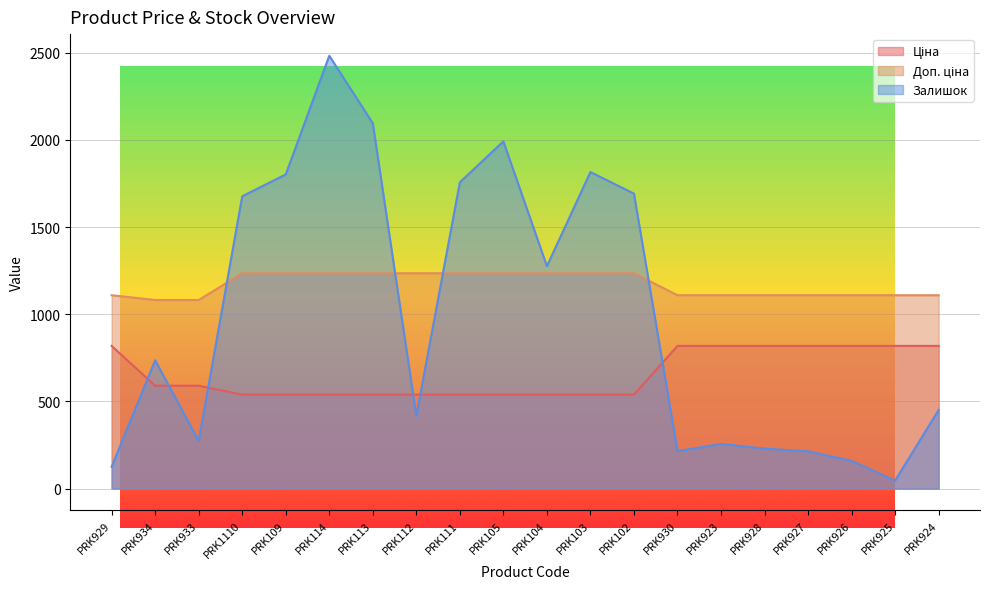

Reading left to right, list all the values displayed in this chart.

Ціна: 818.5	589.9	589.9	539.0	539.0	539.0	539.0	539.0	539.0	539.0	539.0	539.0	539.0	818.5	818.5	818.5	818.5	818.5	818.5	818.5
Доп. ціна: 1109.2	1081.7	1081.7	1235.4	1235.4	1235.4	1235.4	1235.4	1235.4	1235.4	1235.4	1235.4	1235.4	1109.2	1109.2	1109.2	1109.2	1109.2	1109.2	1109.2
Залишок: 125.0	736.0	273.0	1677.0	1802.0	2483.0	2096.0	417.0	1757.0	1992.0	1276.0	1816.0	1692.0	215.0	256.0	229.0	214.0	159.0	46.0	451.0